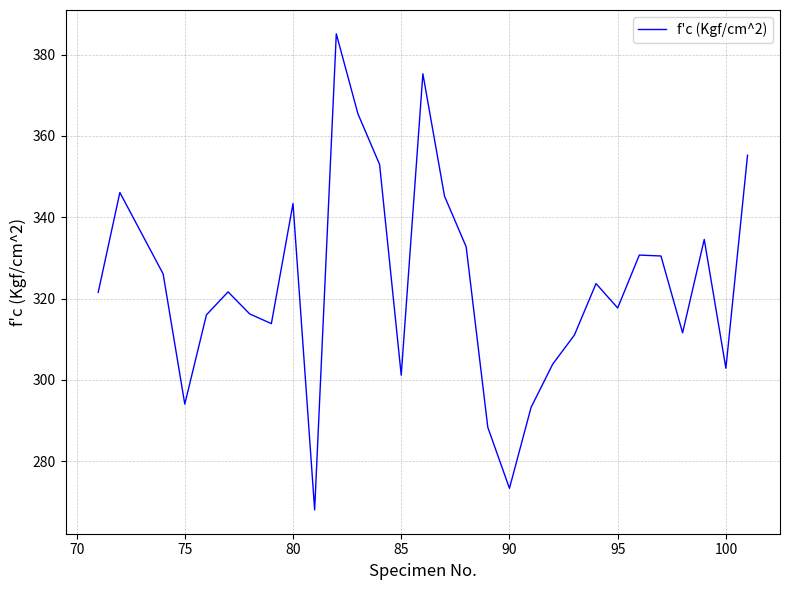

What is the difference between the maximum and minimum values?

117.1